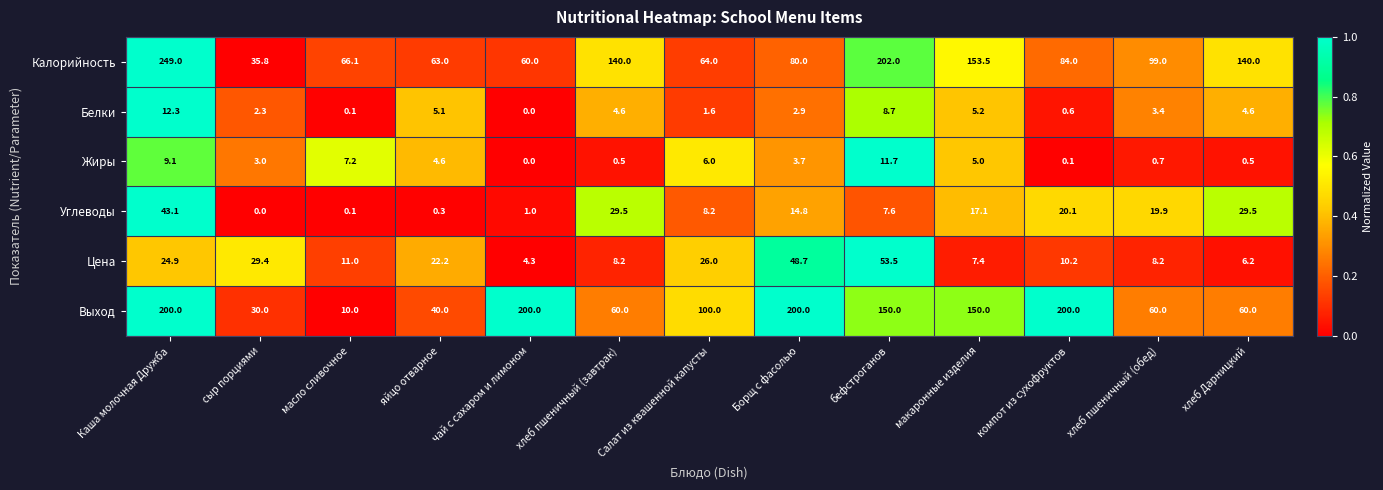

Is it true that Цена equals 9.6 at хлеб Дарницкий?

False